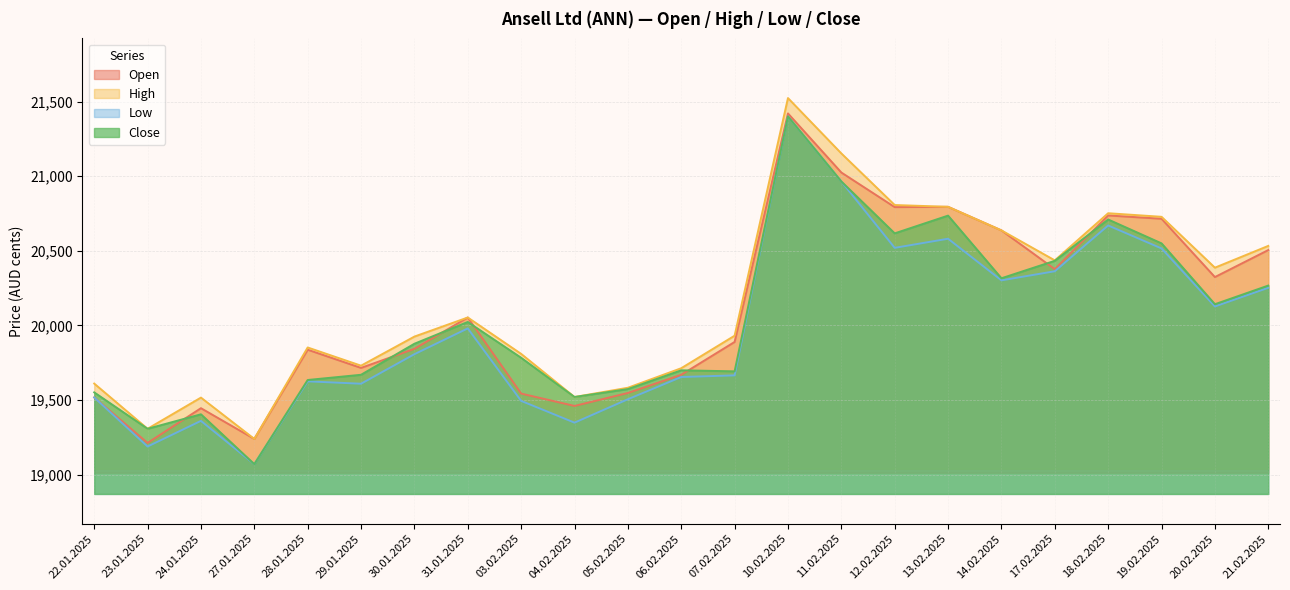

What is the label of the 3rd point from the right?

19.02.2025